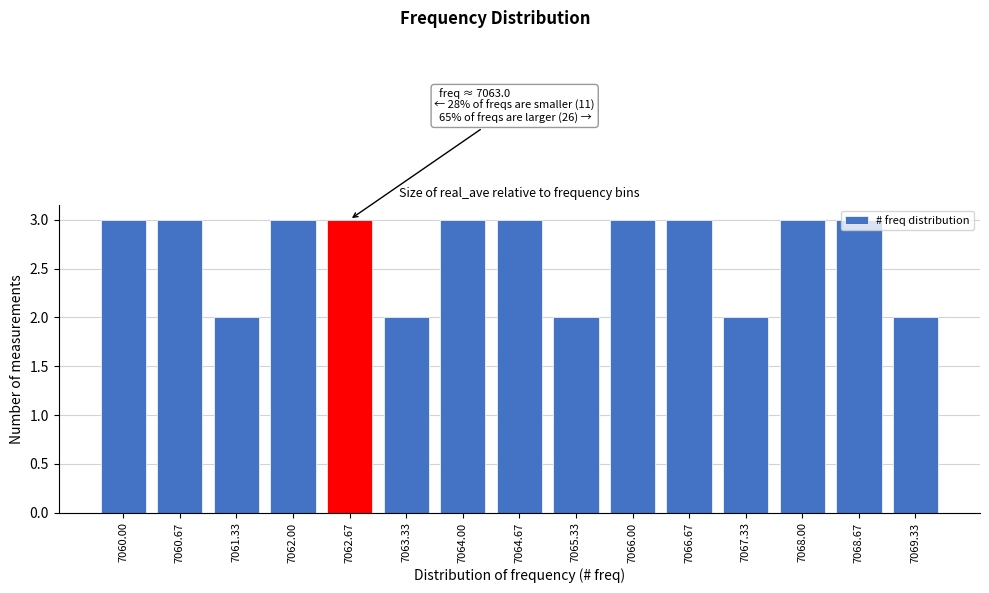

What is the average value?

3